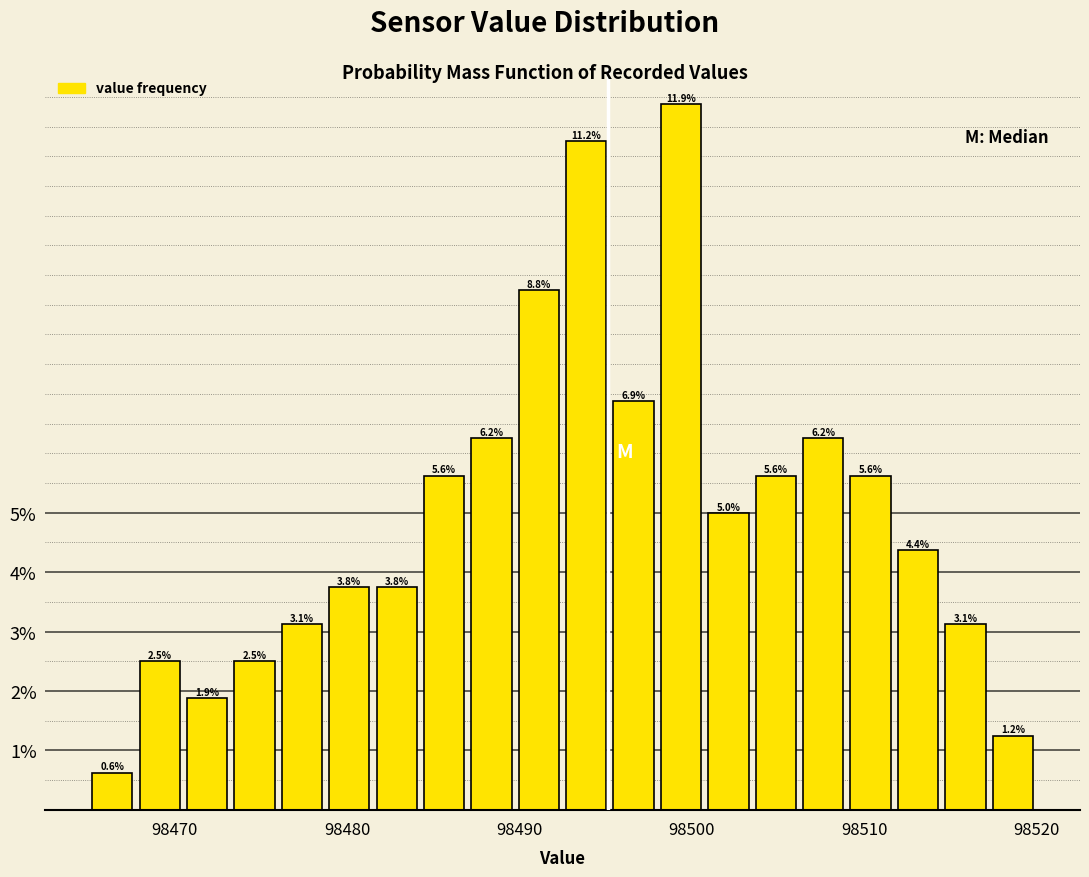

Around what value on the x-axis is the tallest bar? Give the approximate position of its centre, as read against the axis.

98499